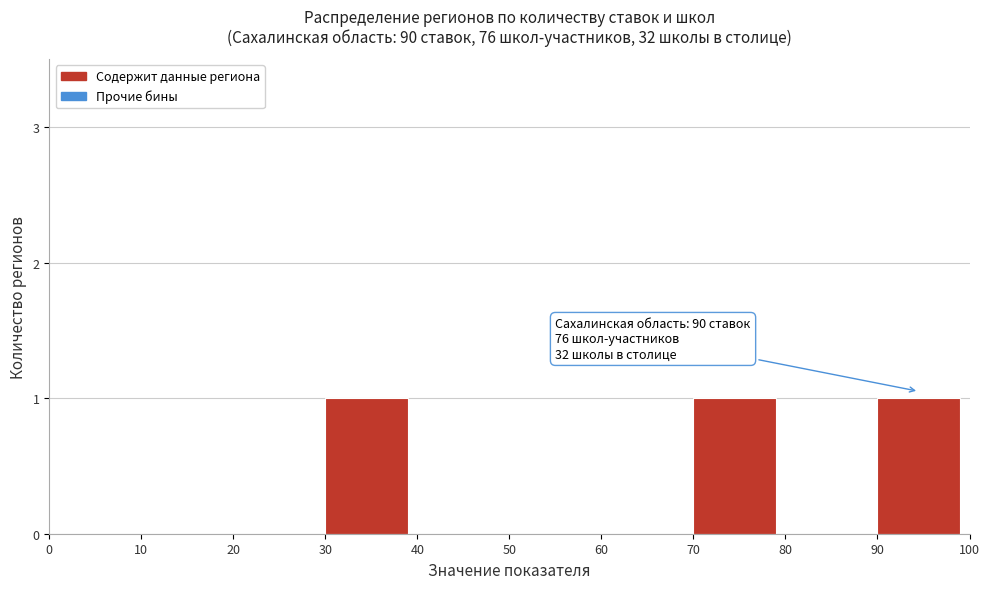

Reading left to right, list all the values displayed in this chart.

0=0	10=0	20=0	30=1	40=0	50=0	60=0	70=1	80=0	90=1